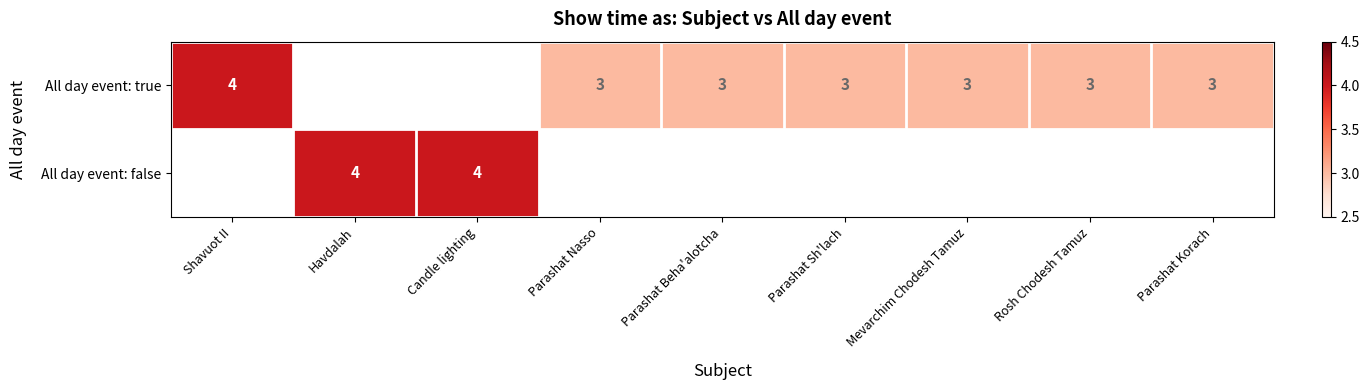

The All day event: false series shows 4 at Havdalah. True or false?

True